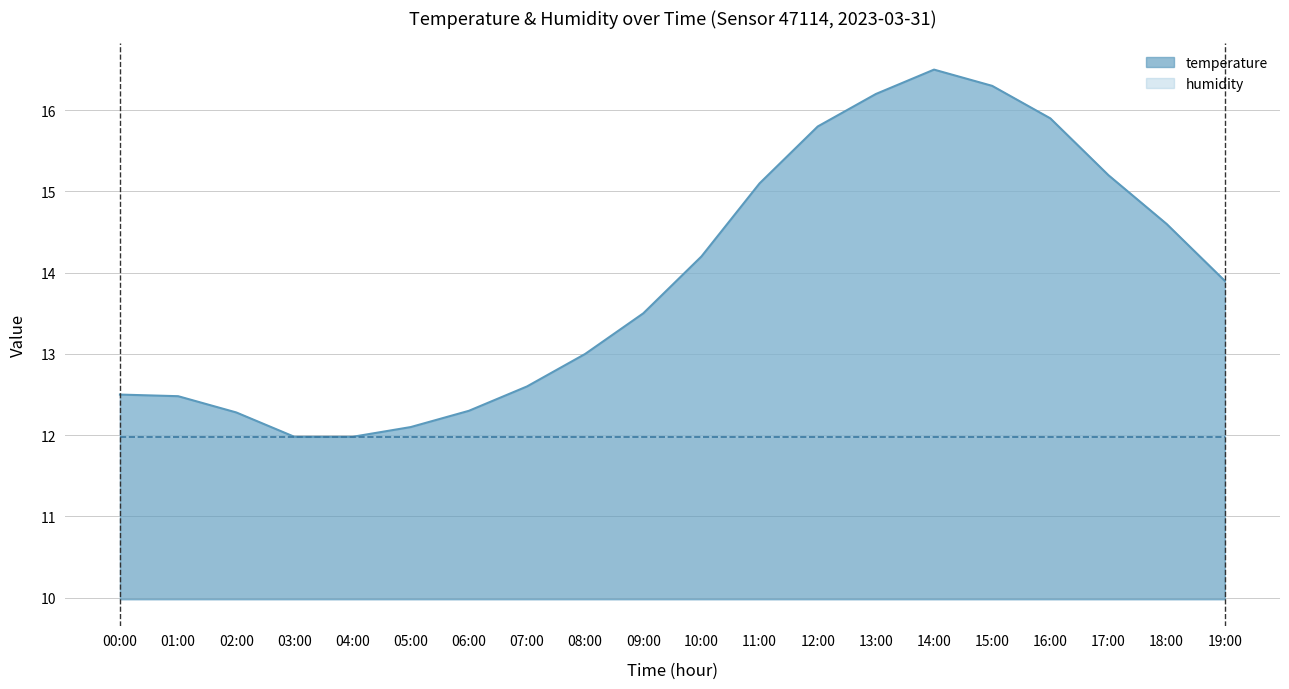

What is the sum of all values?

278.4